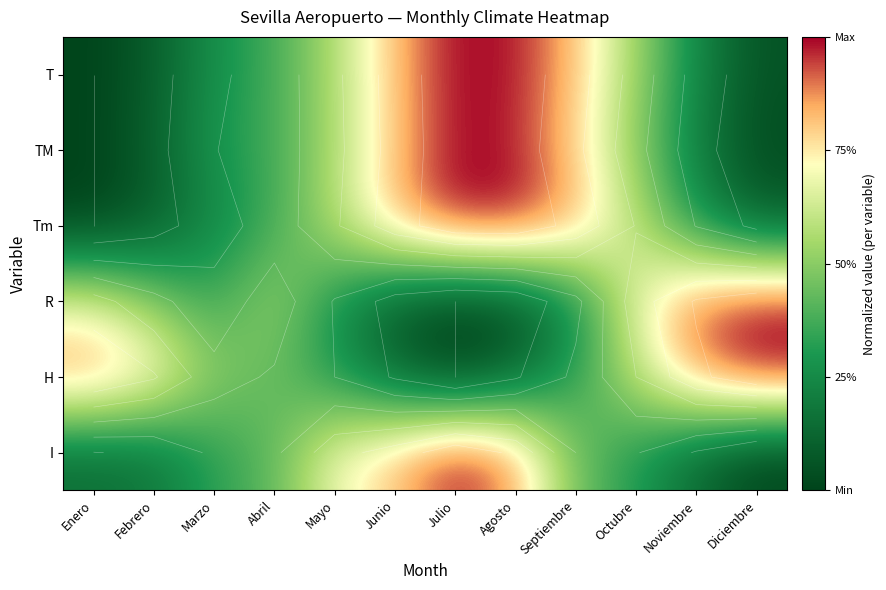

What is the total value across all series at Septiembre?

3.5